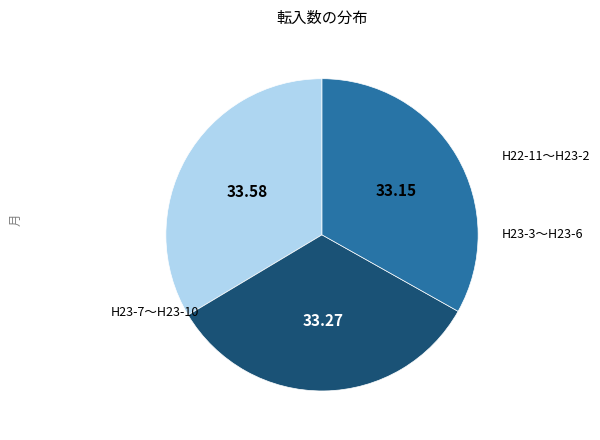

How many segments does this pie chart have?

3